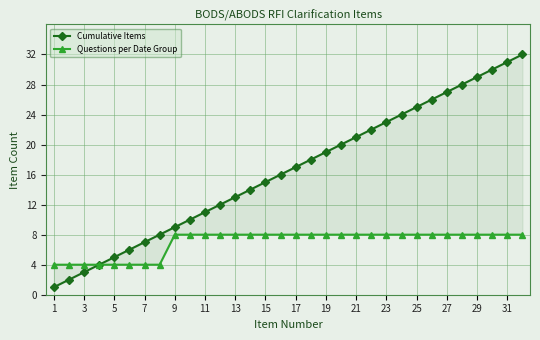

Reading left to right, transcribe all the data shown in this chart.

Cumulative Items: 1	2	3	4	5	6	7	8	9	10	11	12	13	14	15	16	17	18	19	20	21	22	23	24	25	26	27	28	29	30	31	32
Questions per Date Group: 4	4	4	4	4	4	4	4	8	8	8	8	8	8	8	8	8	8	8	8	8	8	8	8	8	8	8	8	8	8	8	8